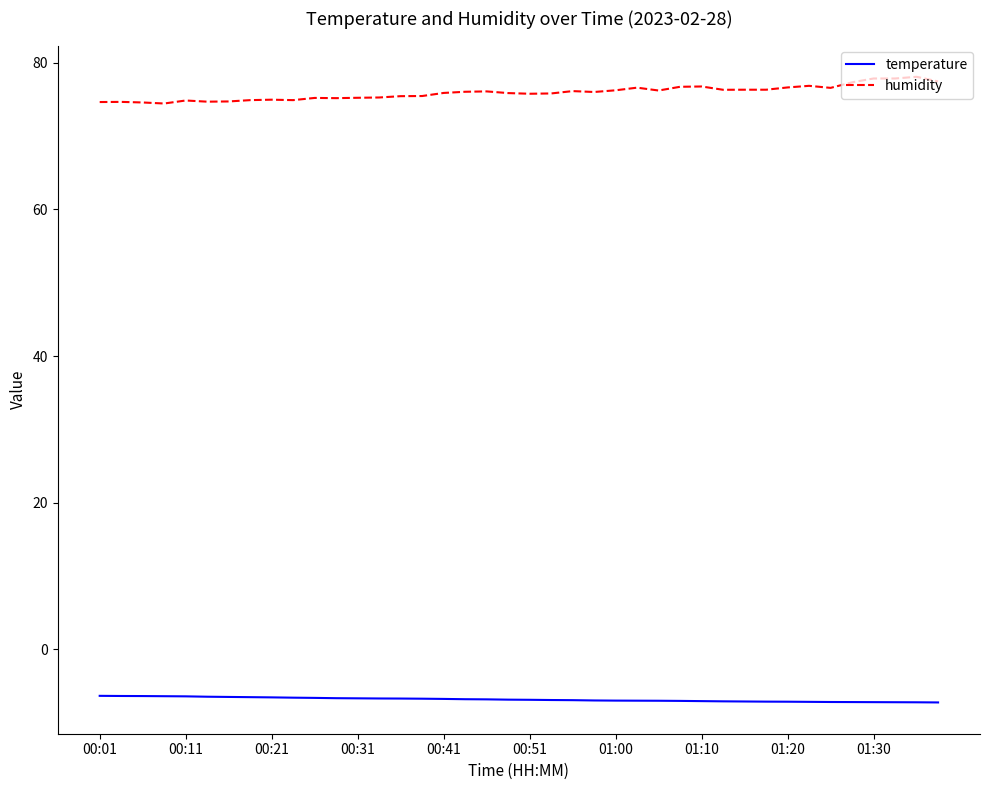

True or false: humidity and temperature cross at least once.

False